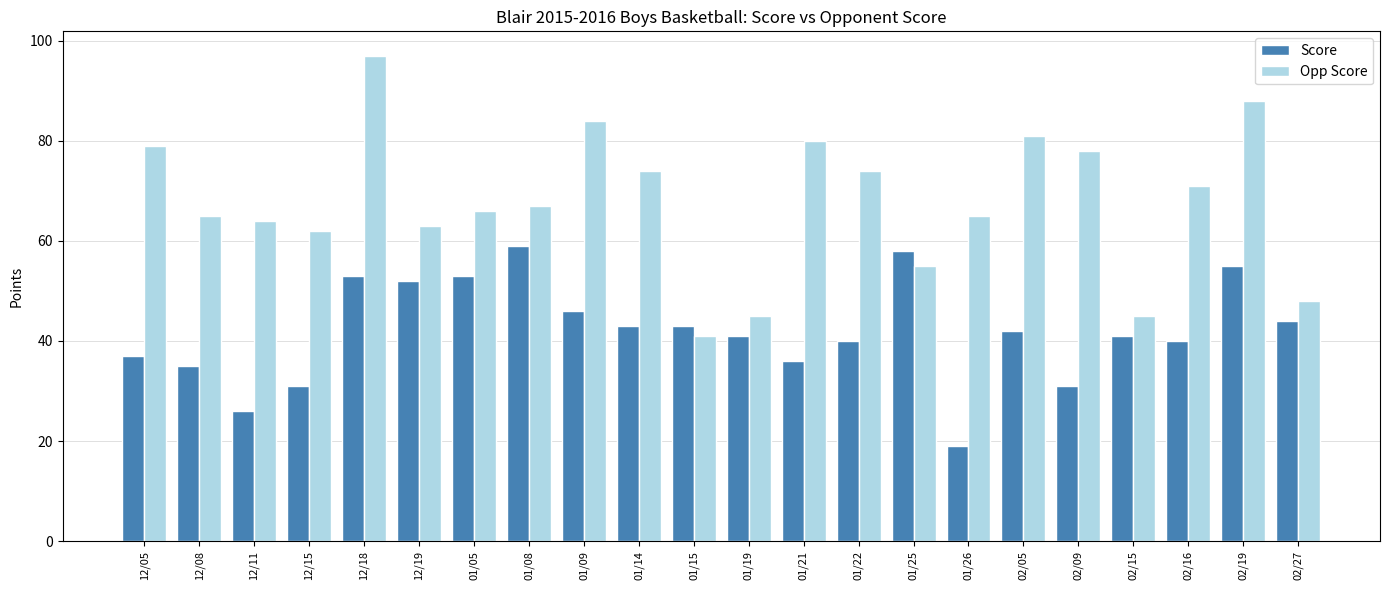

Reading left to right, list all the values displayed in this chart.

Score: 12/05=37	12/08=35	12/11=26	12/15=31	12/18=53	12/19=52	01/05=53	01/08=59	01/09=46	01/14=43	01/15=43	01/19=41	01/21=36	01/22=40	01/25=58	01/26=19	02/05=42	02/09=31	02/15=41	02/16=40	02/19=55	02/27=44
Opp Score: 12/05=79	12/08=65	12/11=64	12/15=62	12/18=97	12/19=63	01/05=66	01/08=67	01/09=84	01/14=74	01/15=41	01/19=45	01/21=80	01/22=74	01/25=55	01/26=65	02/05=81	02/09=78	02/15=45	02/16=71	02/19=88	02/27=48